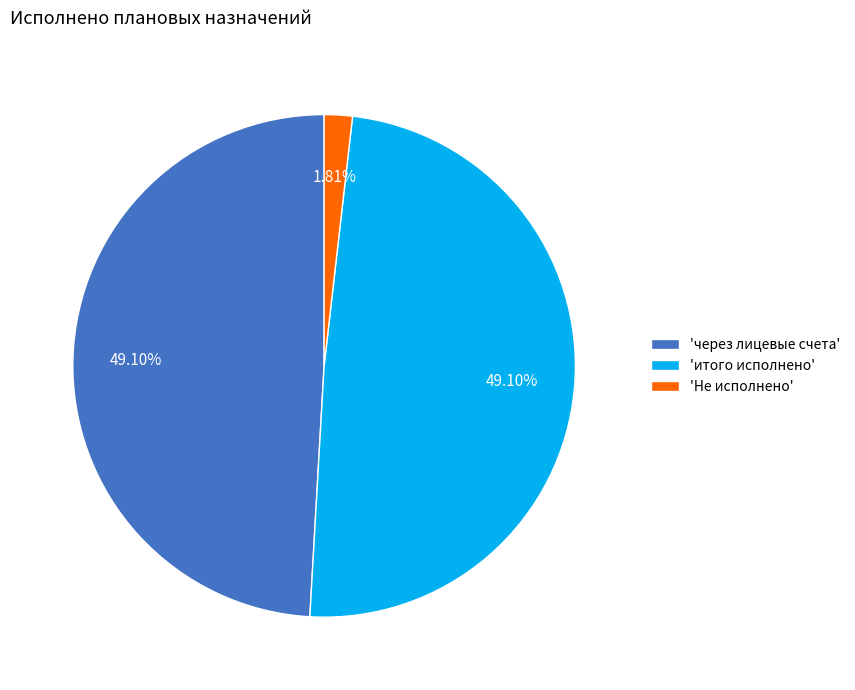

How many segments does this pie chart have?

3